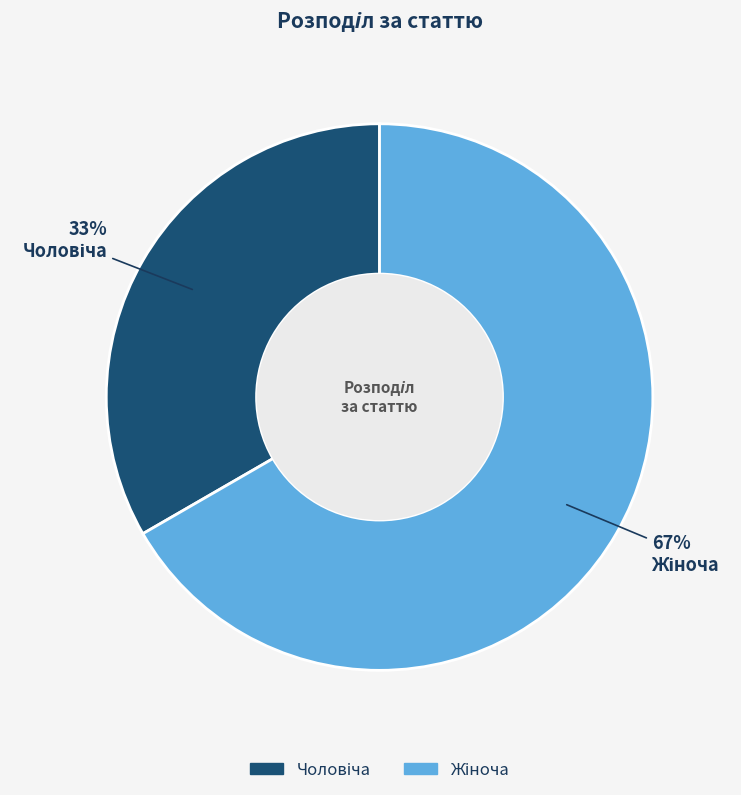

Is there any slice that represents more than half of the pie?

Yes